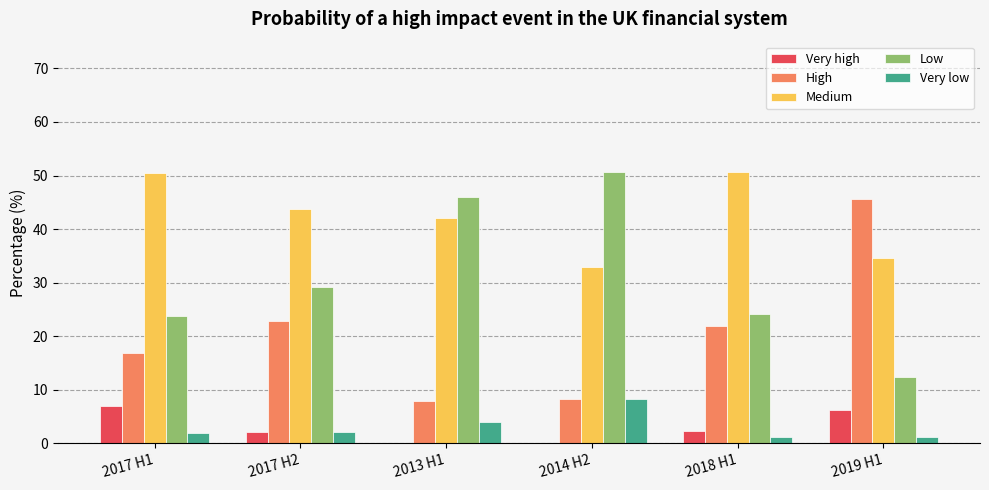

What is the sum of all Very low values?

18.6